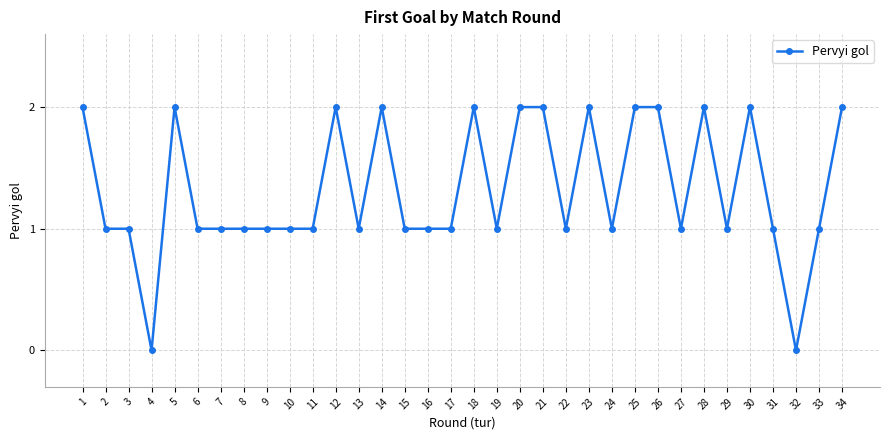

How many distinct data groups are displayed?

1